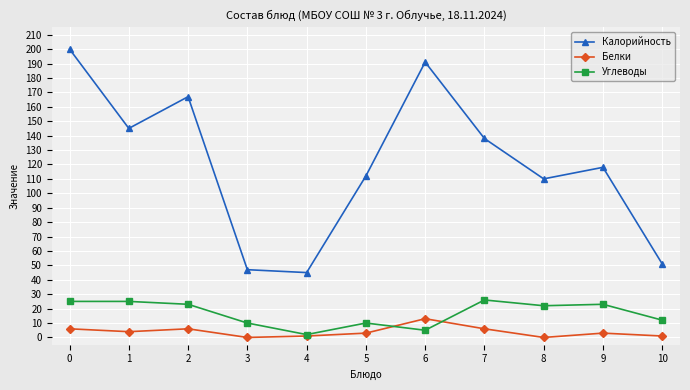

The Калорийность series shows 123 at 6. True or false?

False